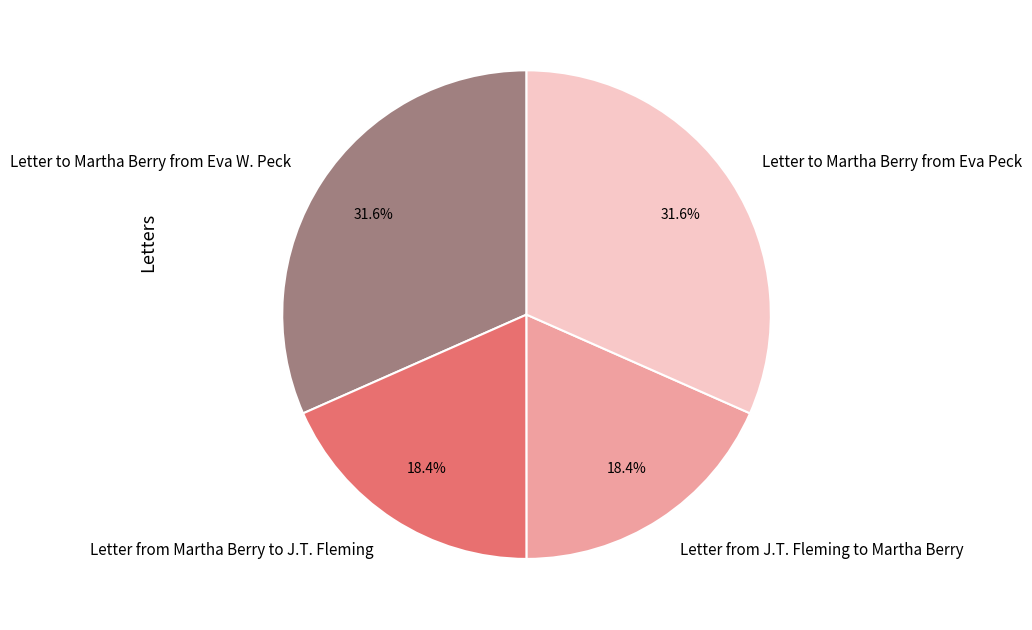

Is Letter to Martha Berry from Eva W. Peck the majority of the pie?

No